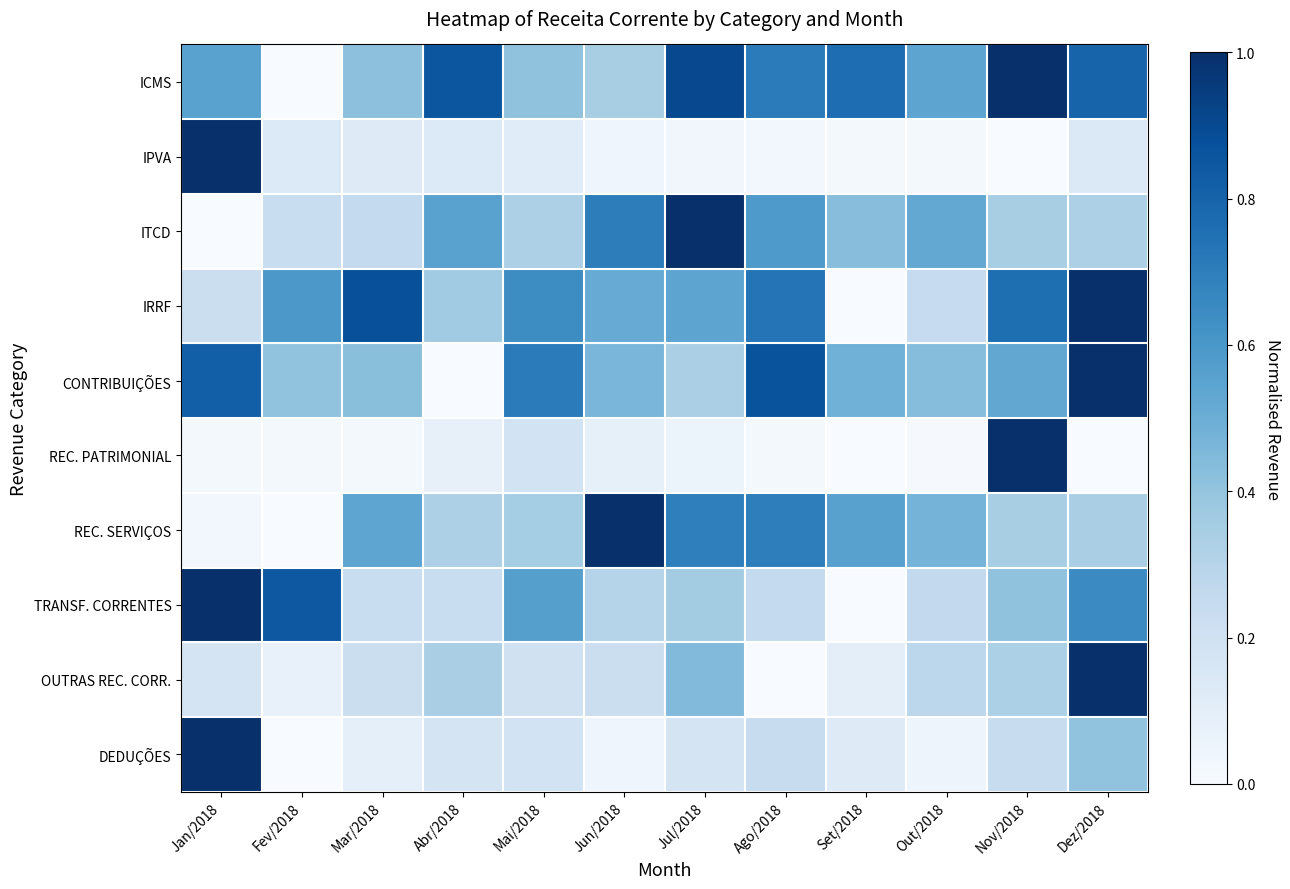

At Set/2018, list the series in order from smallest to largest.

IRRF, TRANSF. CORRENTES, REC. PATRIMONIAL, IPVA, OUTRAS REC. CORR., DEDUÇÕES, ITCD, CONTRIBUIÇÕES, REC. SERVIÇOS, ICMS